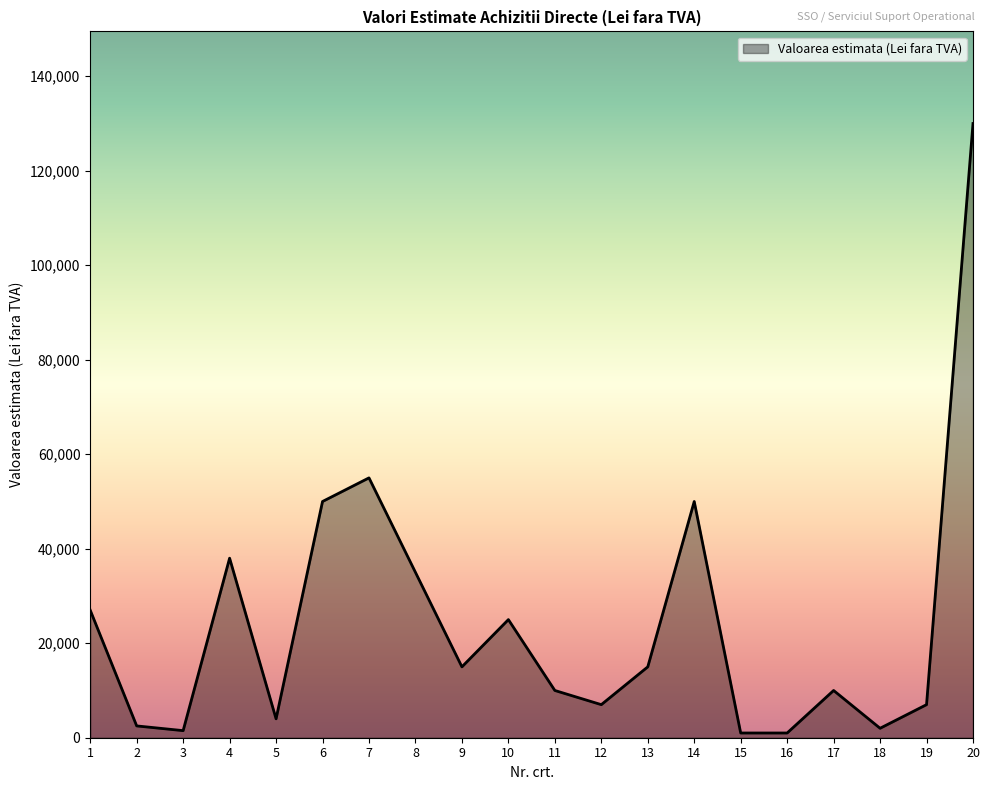

What is the difference between the maximum and minimum values?

129000